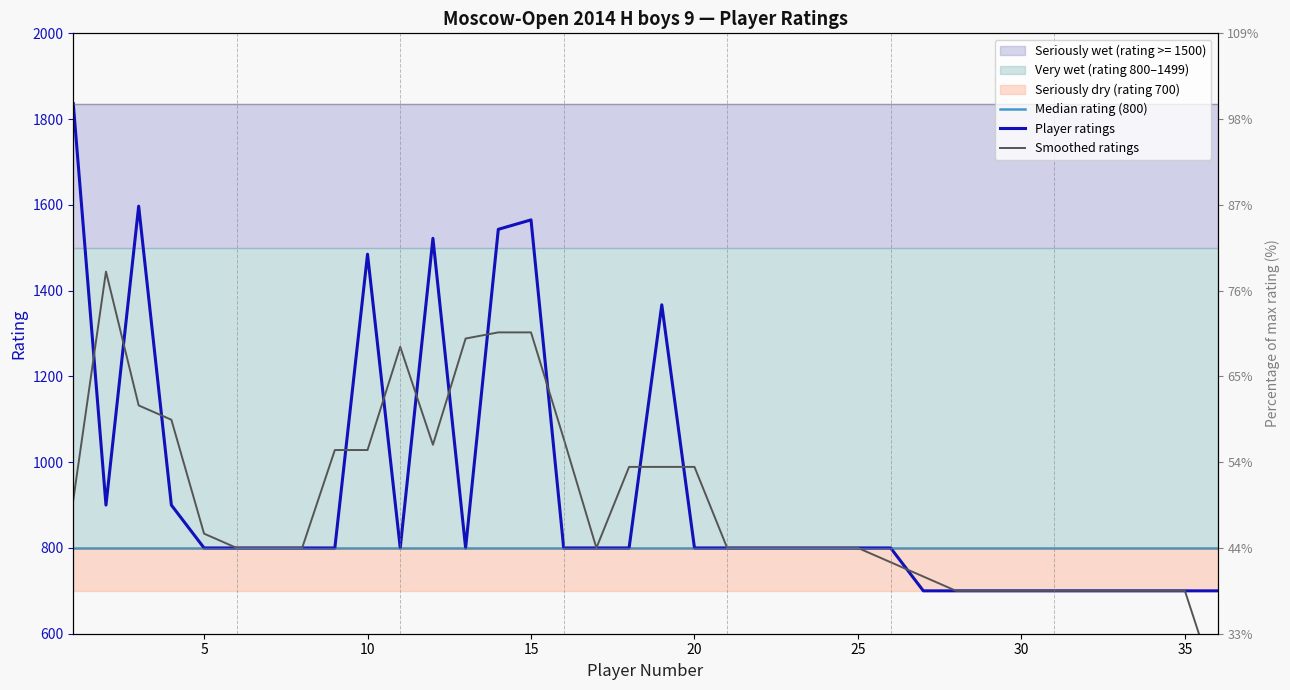

At how many categories does at least one series exceed 837?

15